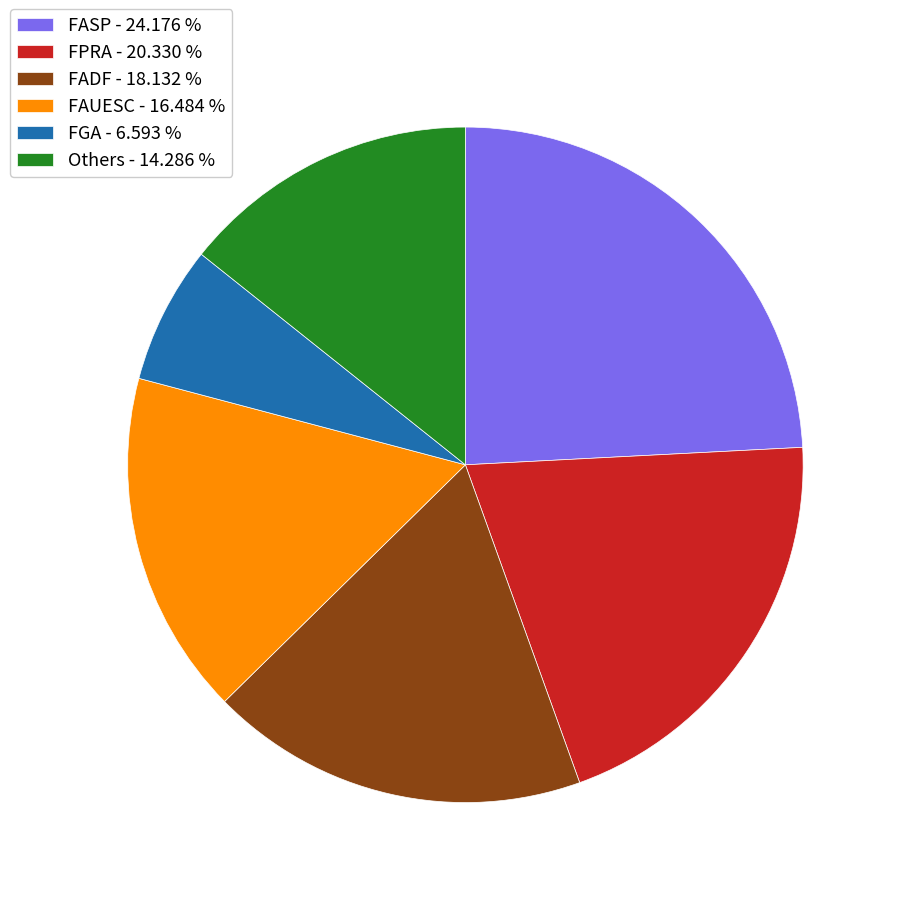

Rank the categories by value from lowest to highest.

FGA - 6.593 %, Others - 14.286 %, FAUESC - 16.484 %, FADF - 18.132 %, FPRA - 20.330 %, FASP - 24.176 %